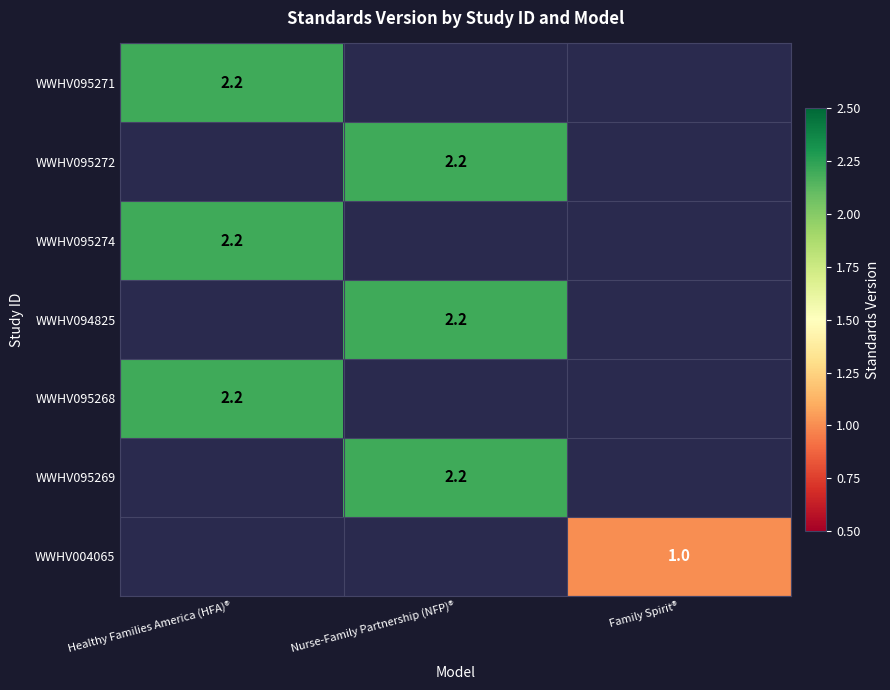

Is it true that WWHV095272 equals 0.8 at Nurse-Family Partnership (NFP)®?

False